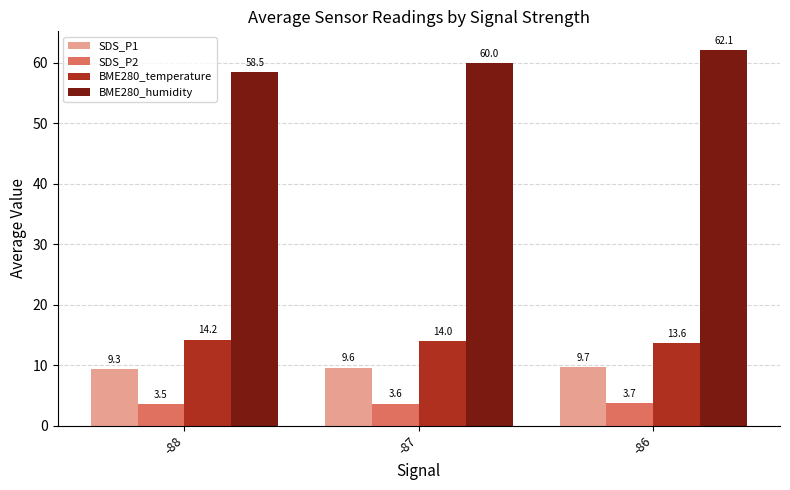

What is the difference between the maximum and minimum values in the SDS_P1 series?

0.3